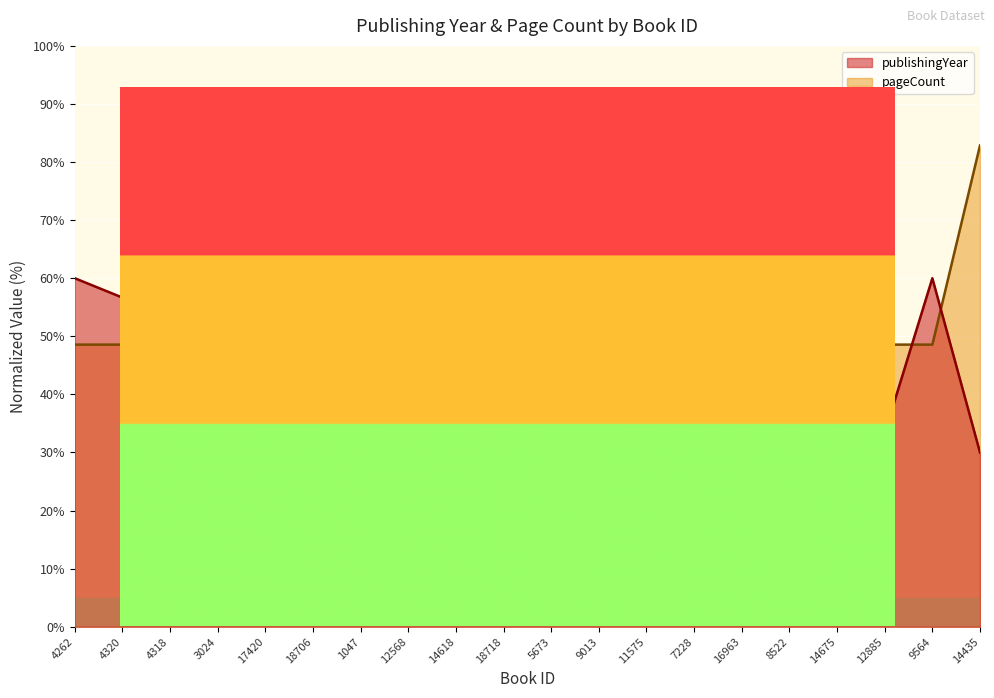

How many values in the publishingYear series are below 53?

9